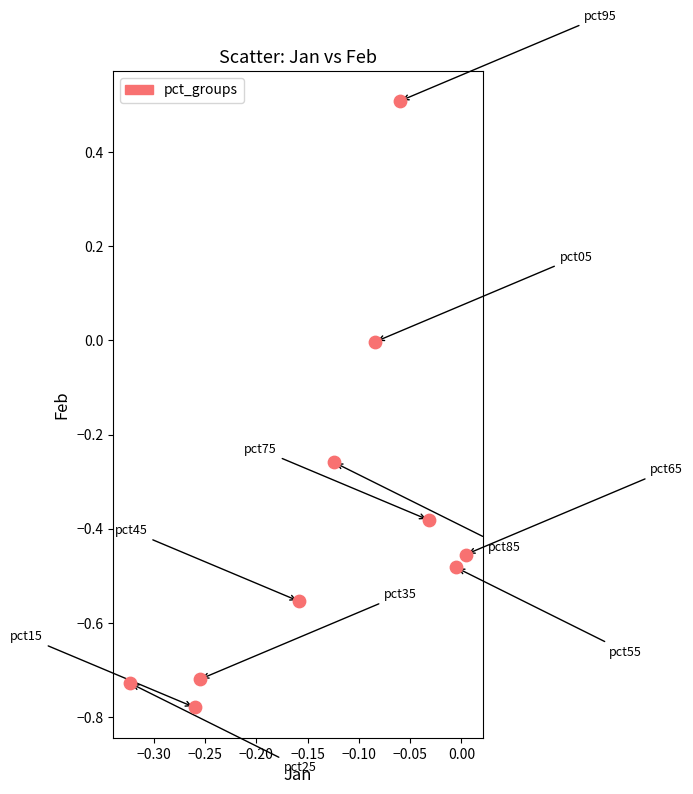

What is the range of Y values (max minus min)?

1.3